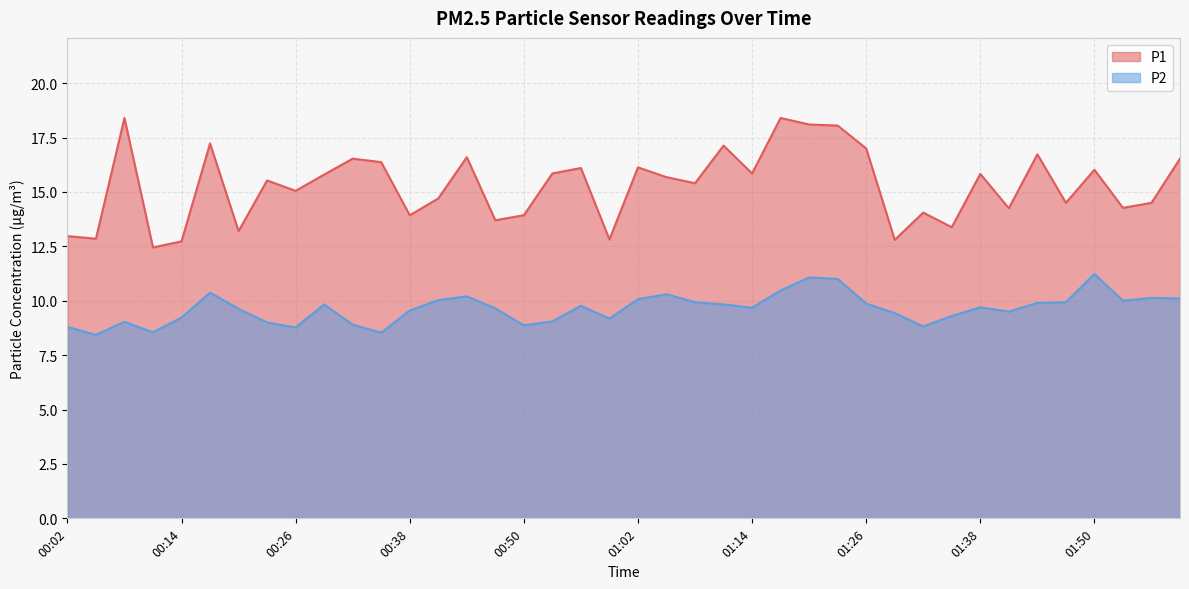

Rank the series by their average value, from highest to lowest.

P1, P2